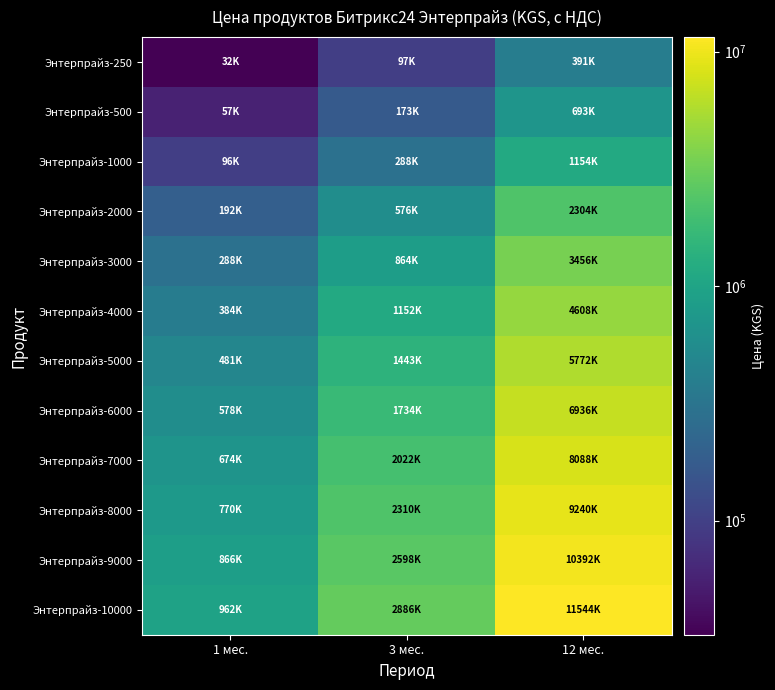

Between 3 мес. and 12 мес., which series saw the biggest shift?

Энтерпрайз-10000